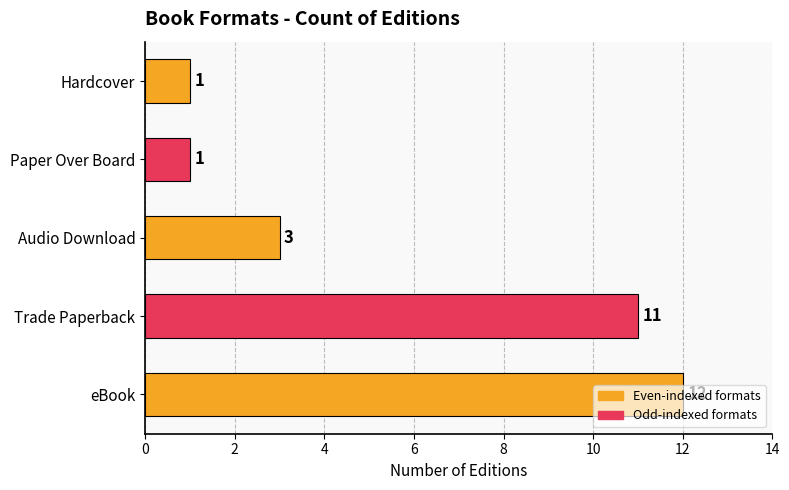

Which has a higher value, Audio Download or eBook?

eBook